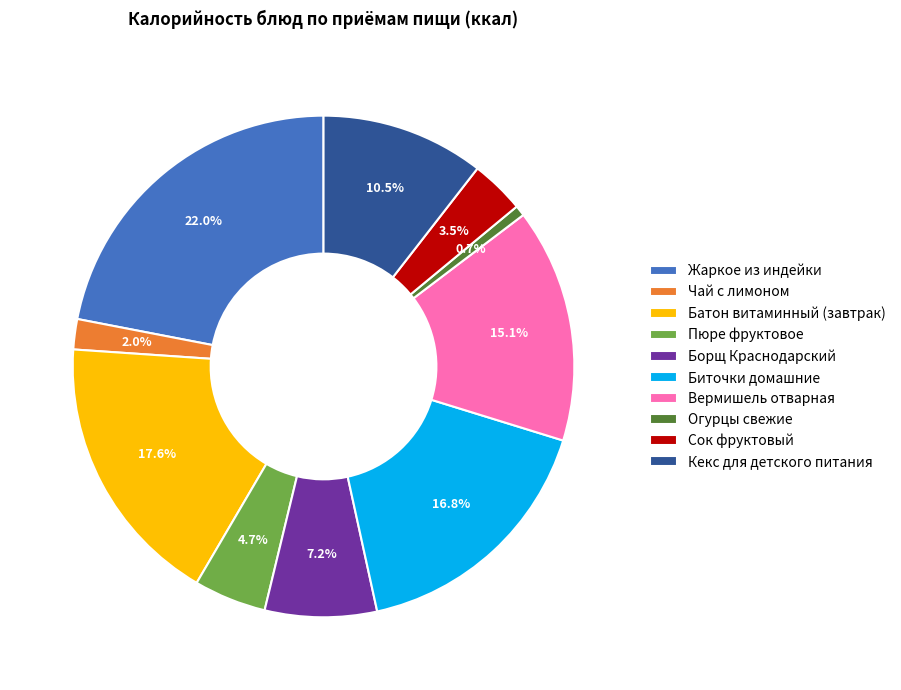

To the nearest percent, what is the difference between the largest and smallest slice percentages?

21%